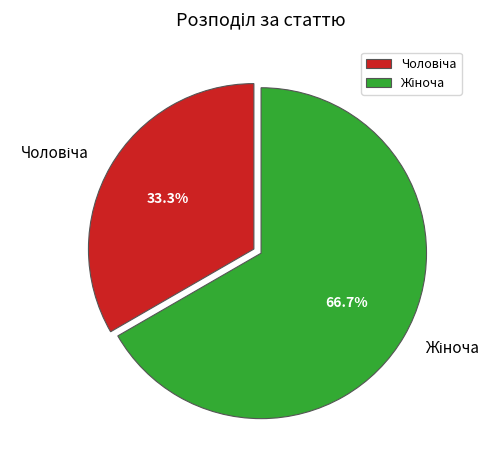

Count the number of slices in the pie.

2